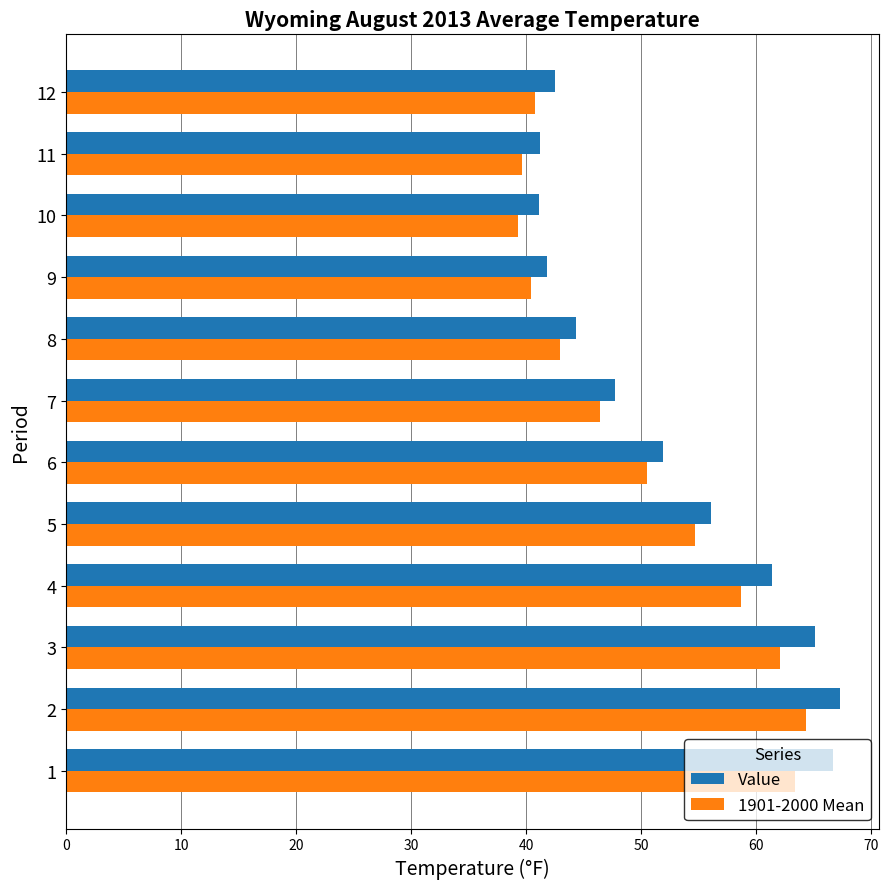

What is the greatest value displayed?

67.3